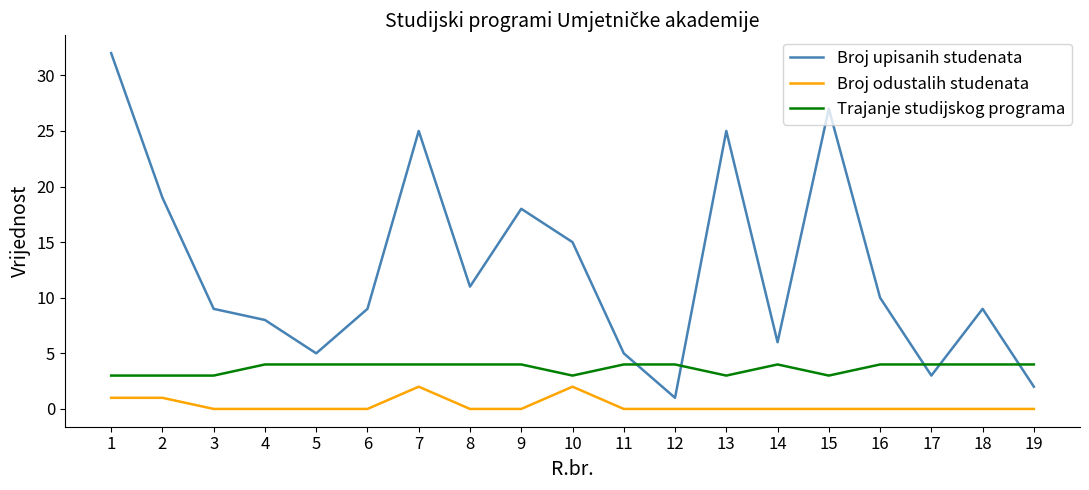

How many intersections are there between Broj upisanih studenata and Trajanje studijskog programa?

5